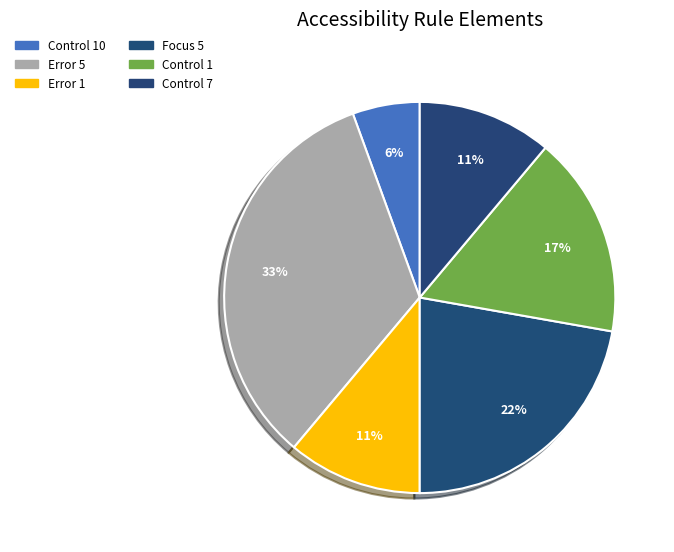

How many slices are in this pie chart?

6